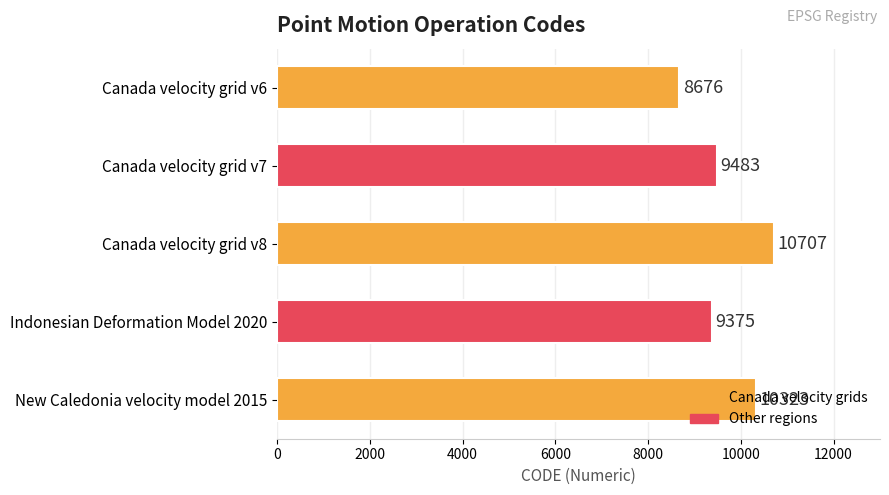

What is the sum of the values at Canada velocity grid v6 and Canada velocity grid v8?

19383